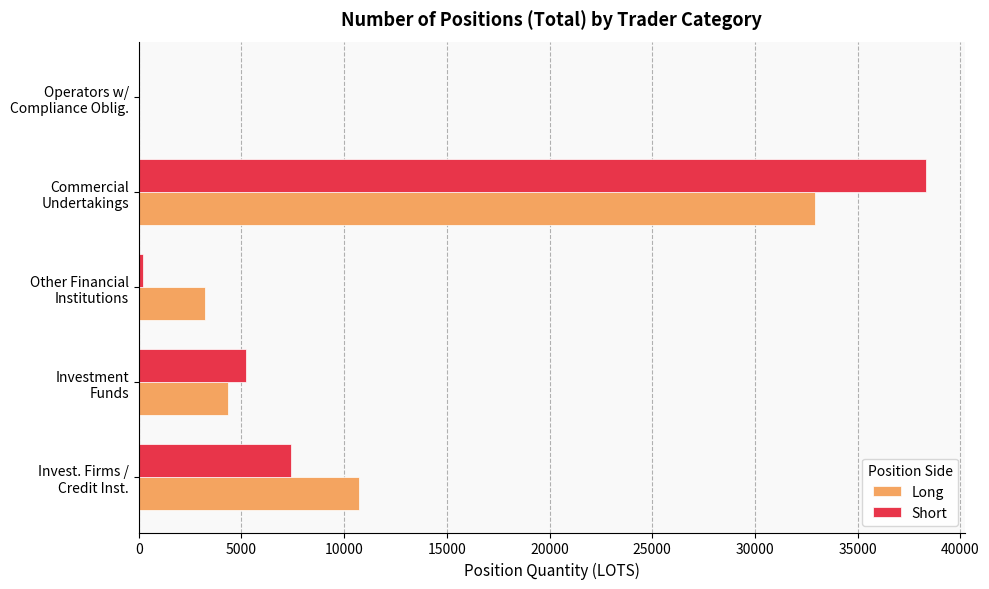

What is the greatest value displayed?

38310.6